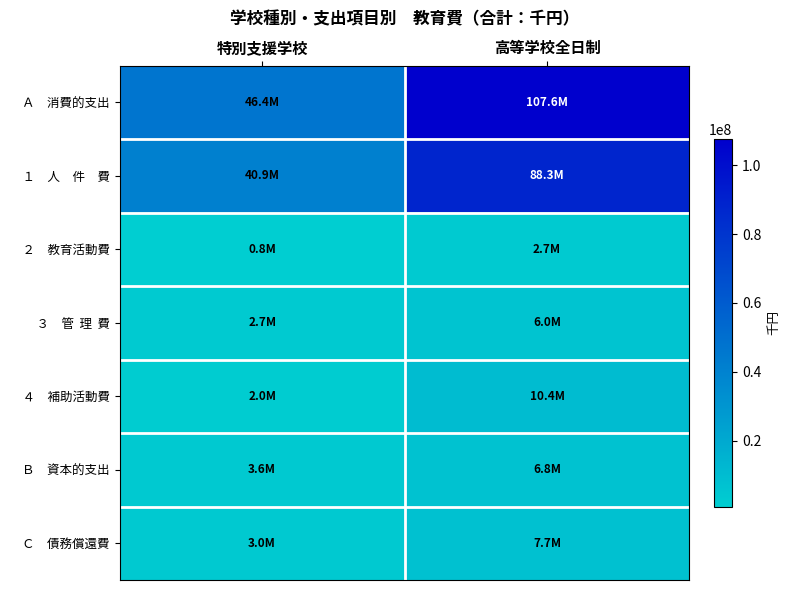

Rank the series at 特別支援学校 from highest to lowest value.

Ａ 消費的支出, １ 人 件 費, Ｂ 資本的支出, Ｃ 債務償還費, ３ 管 理 費, ４ 補助活動費, ２ 教育活動費